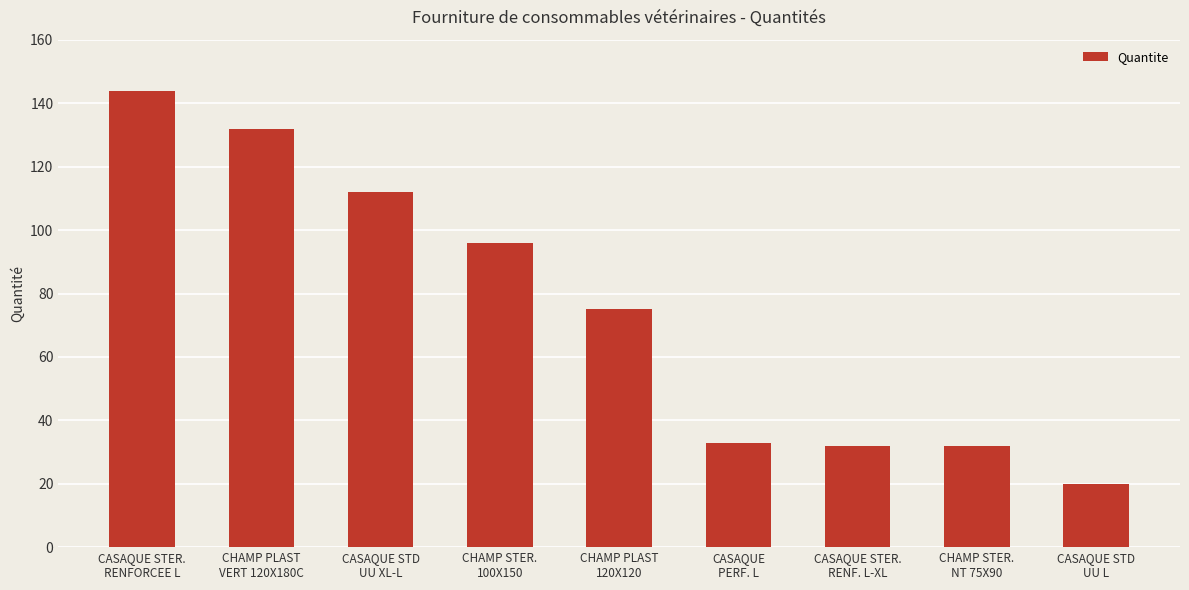

What is the average value?

75